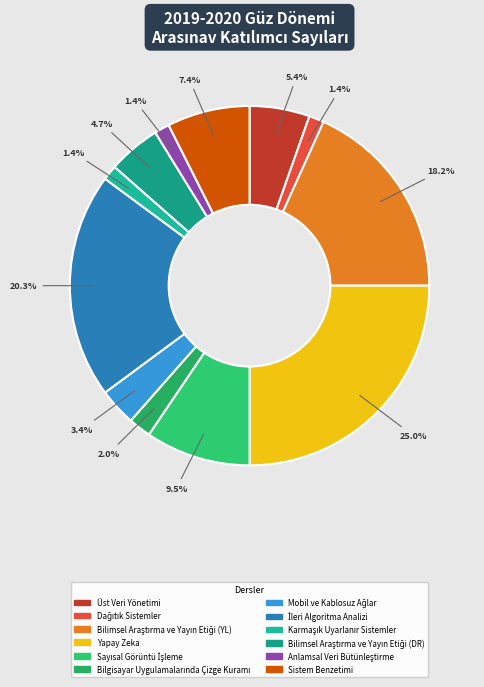

What is the smallest slice in the pie chart?

Dağıtık Sistemler